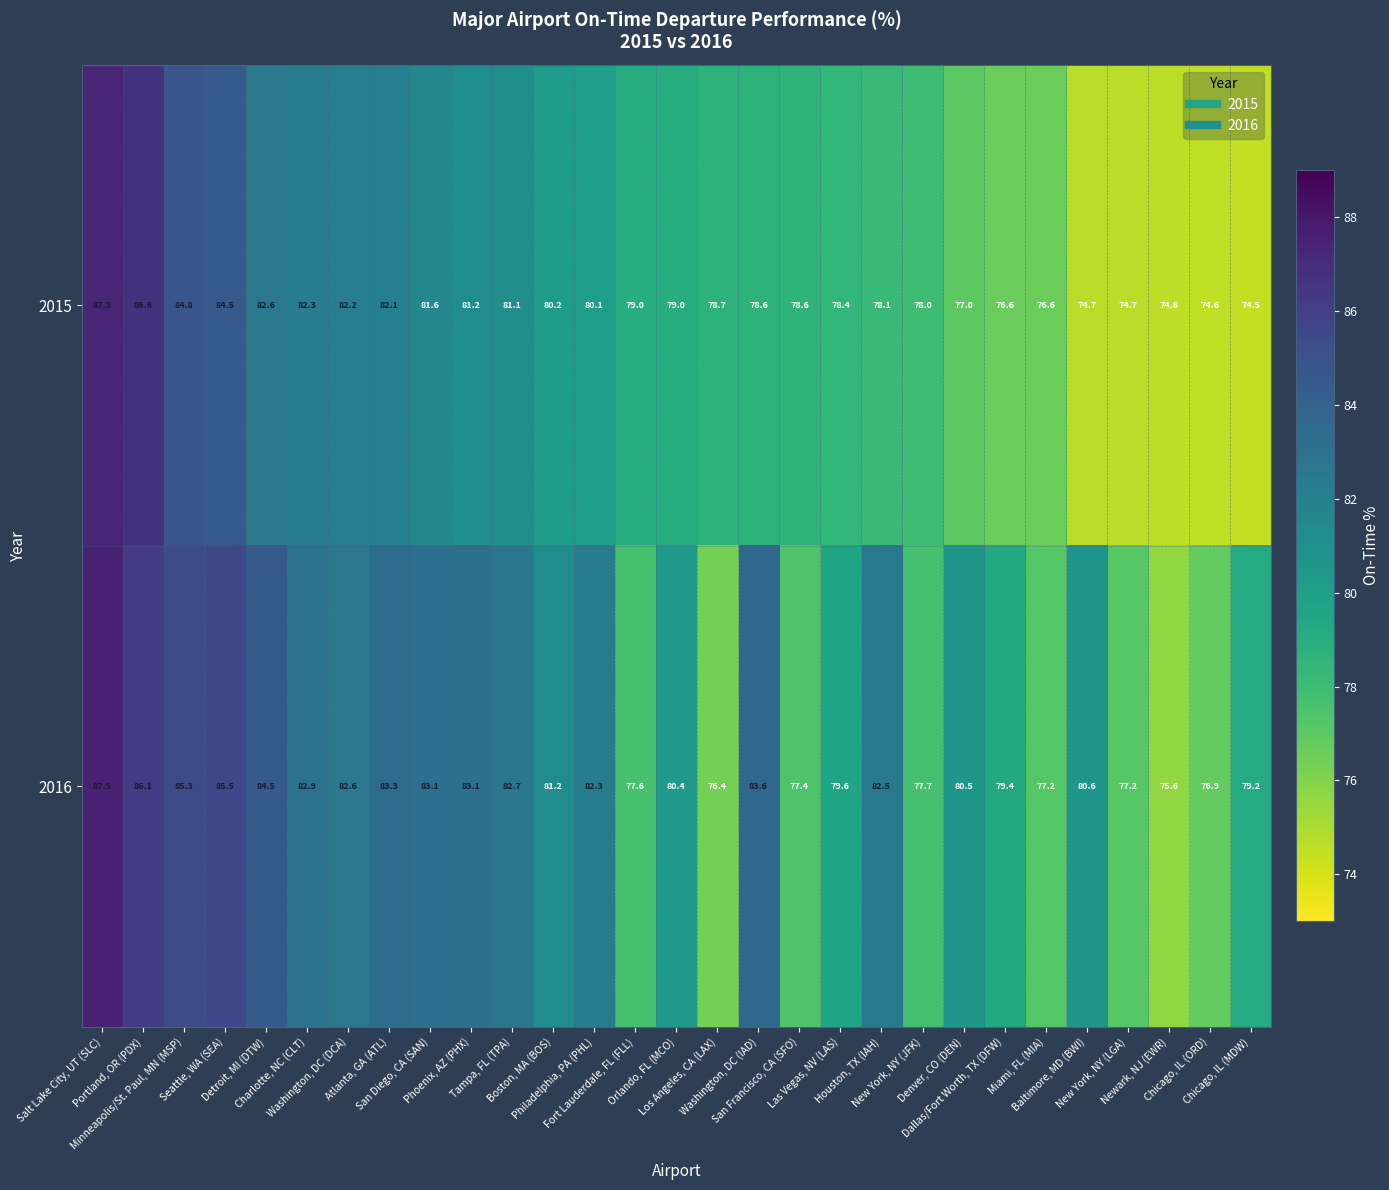

How many distinct data groups are displayed?

2